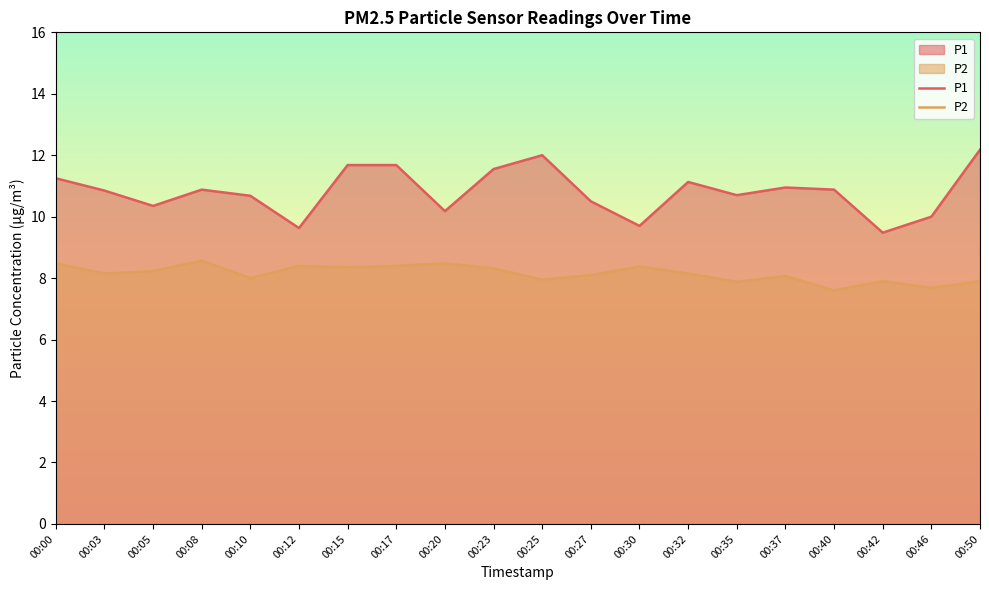

What are all the series names shown in the legend?

P1, P2